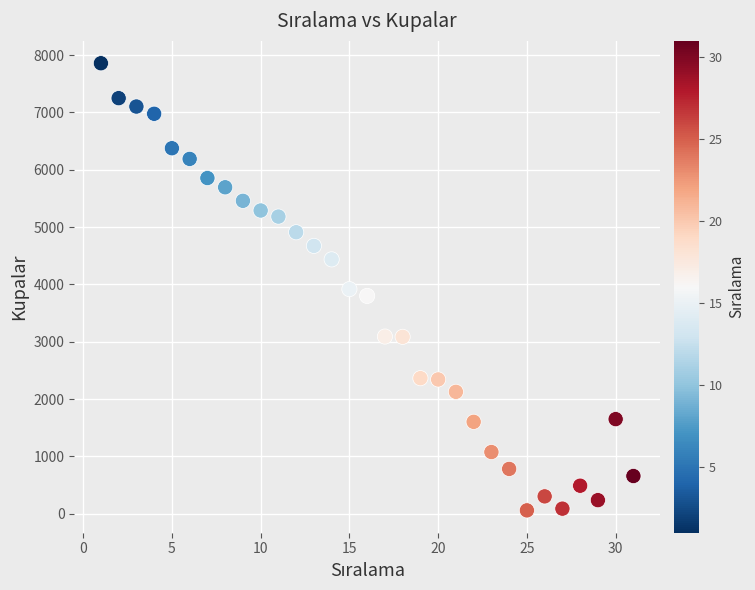

What is the range of Y values (max minus min)?

7797